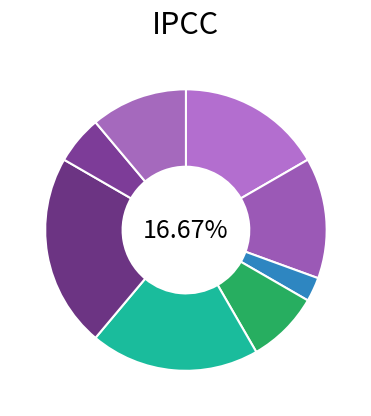

To the nearest percent, what is the combined percentage of Директор and Начальник?

25%